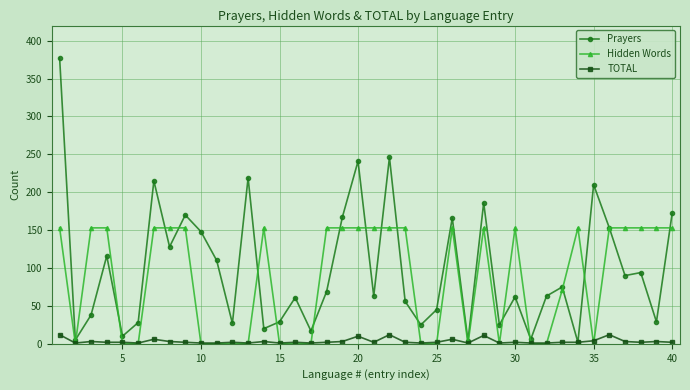

After their last crossing, which series has the higher values: Hidden Words or Prayers?

Prayers